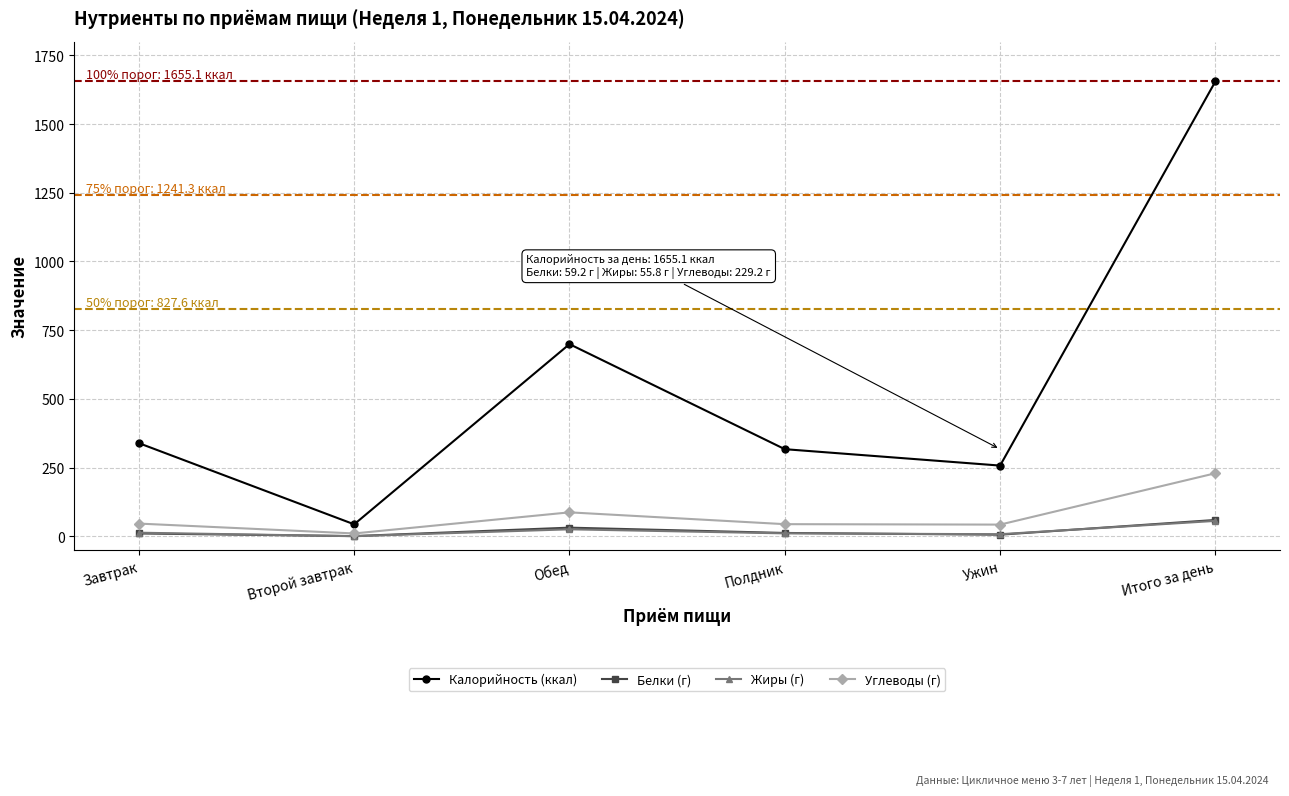

What is the sum of the Жиры (г) values at Итого за день and Обед?

81.0